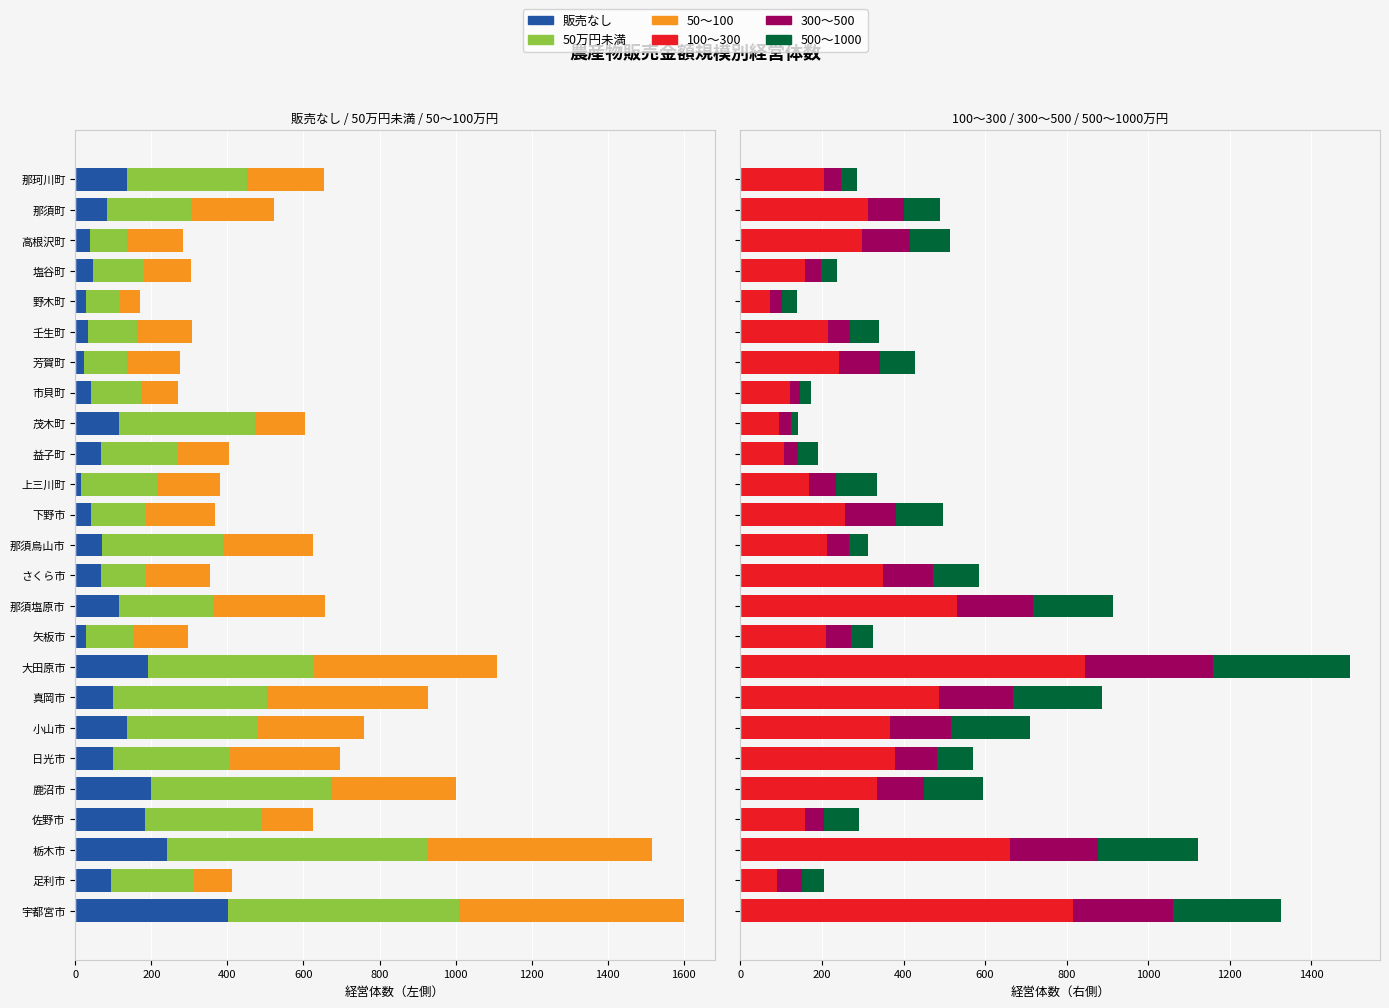

What value does the 100～300 series have at 矢板市, to the nearest 10?

210